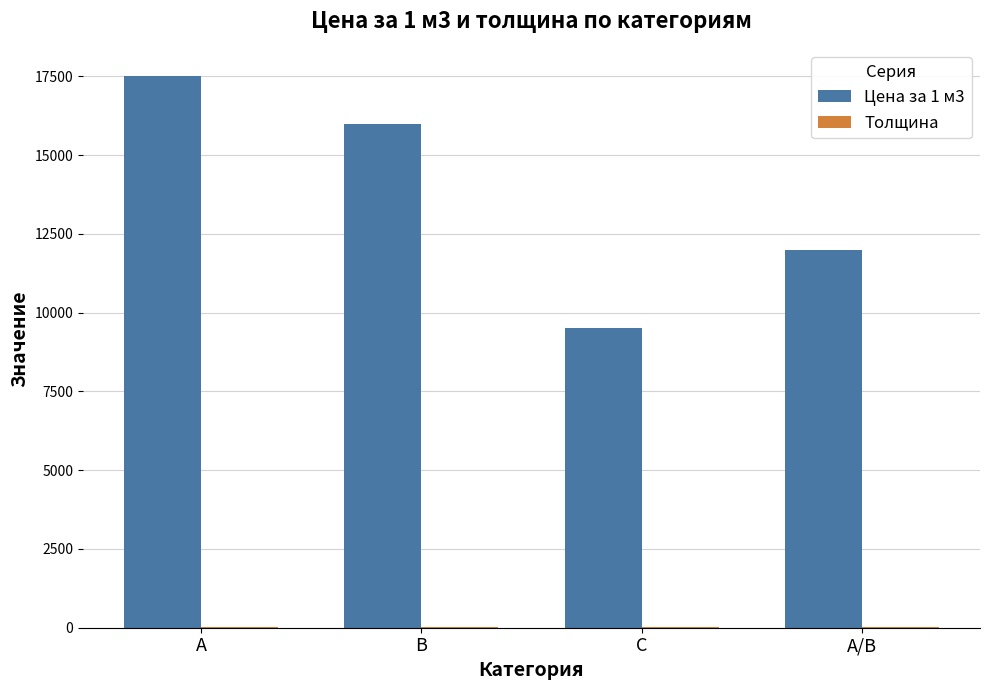

What is the maximum value shown in the chart?

17500.0